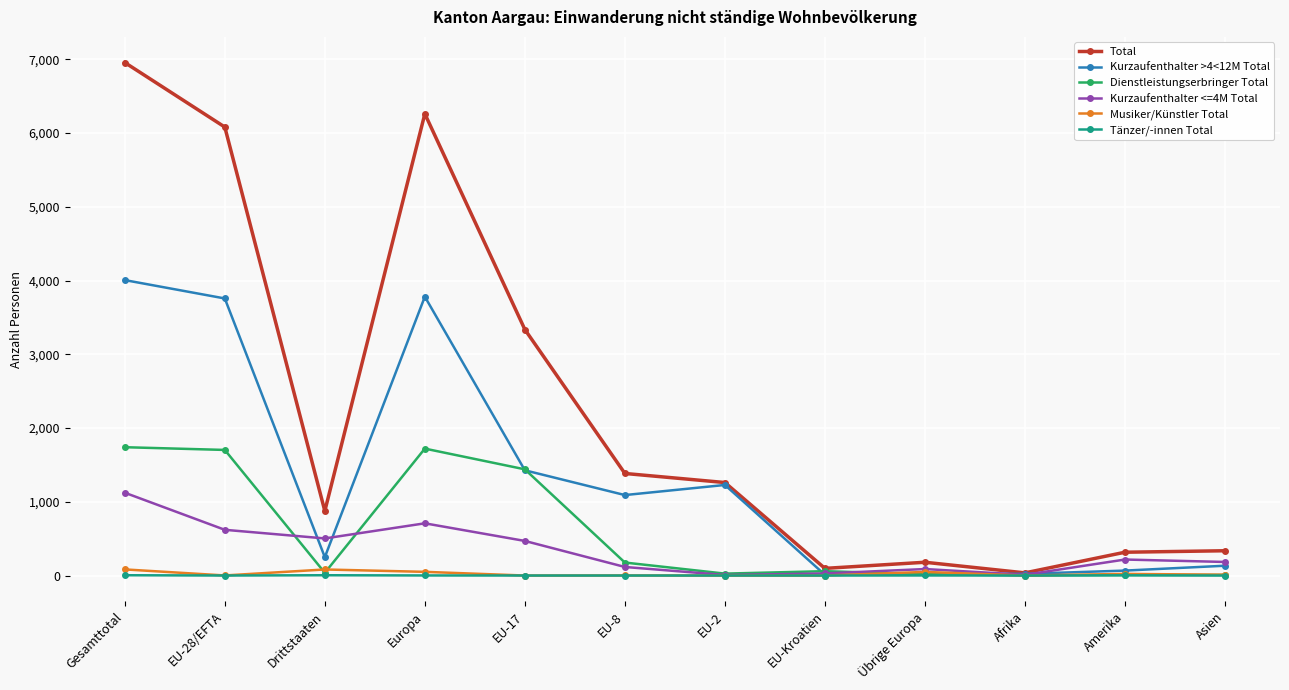

Does the chart display data point markers on the line(s)?

Yes